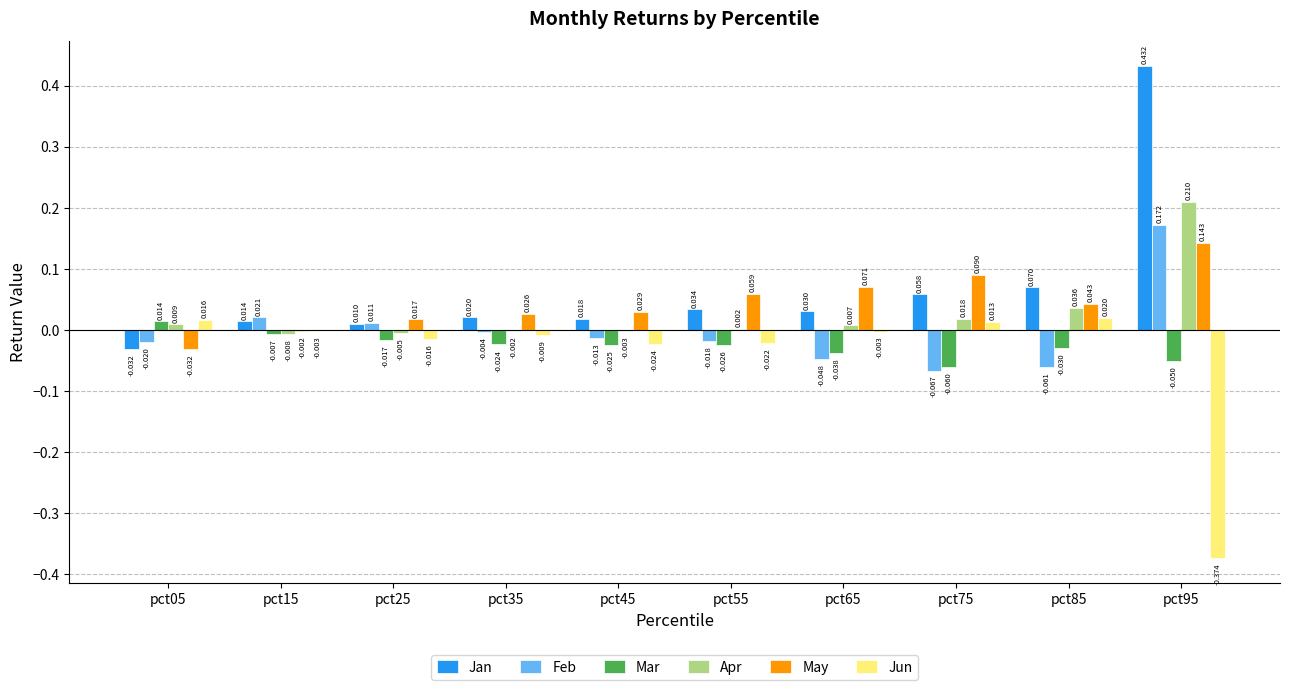

Which series has the largest total across all categories?

Jan